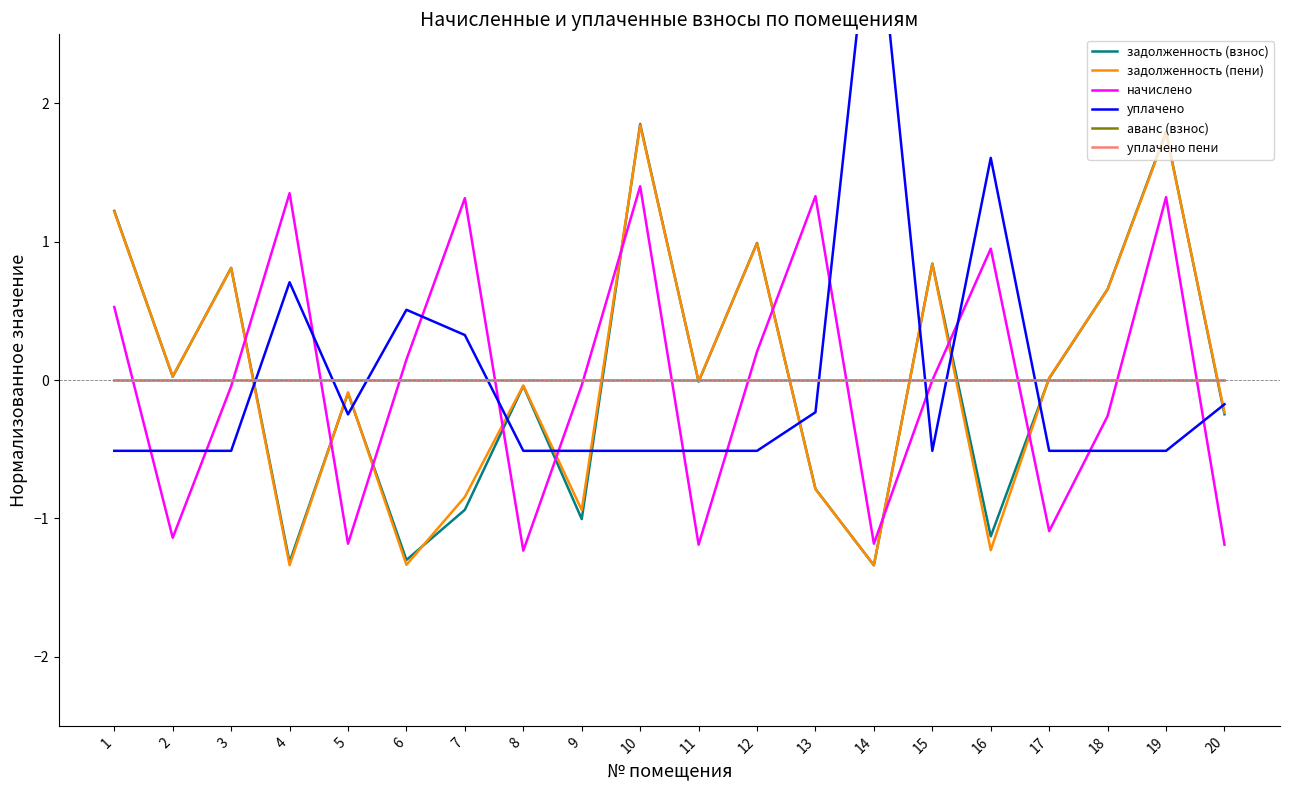

Where is the first local minimum for задолженность (пени)?

2